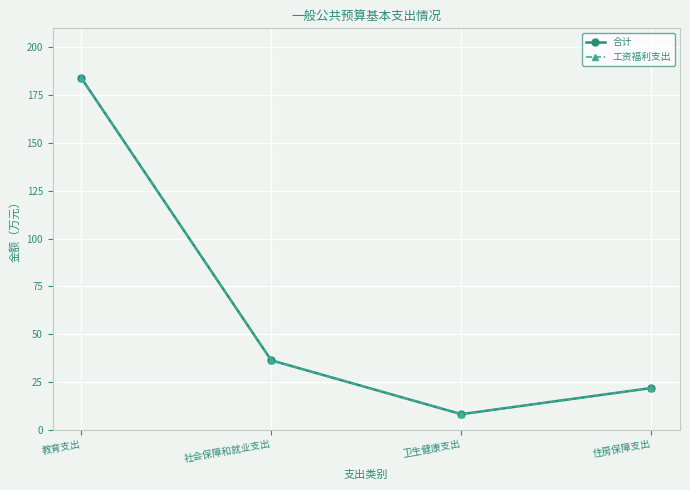

Is this an area chart (filled region under the line)?

No